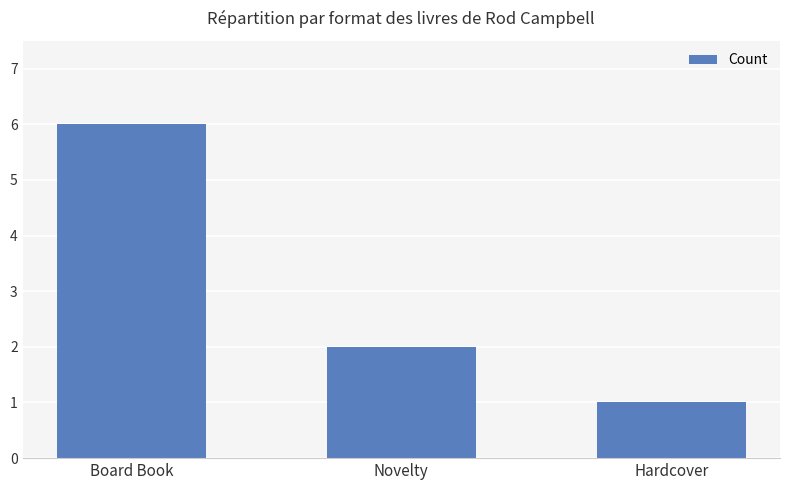

At which label does the data first exceed 2?

Board Book